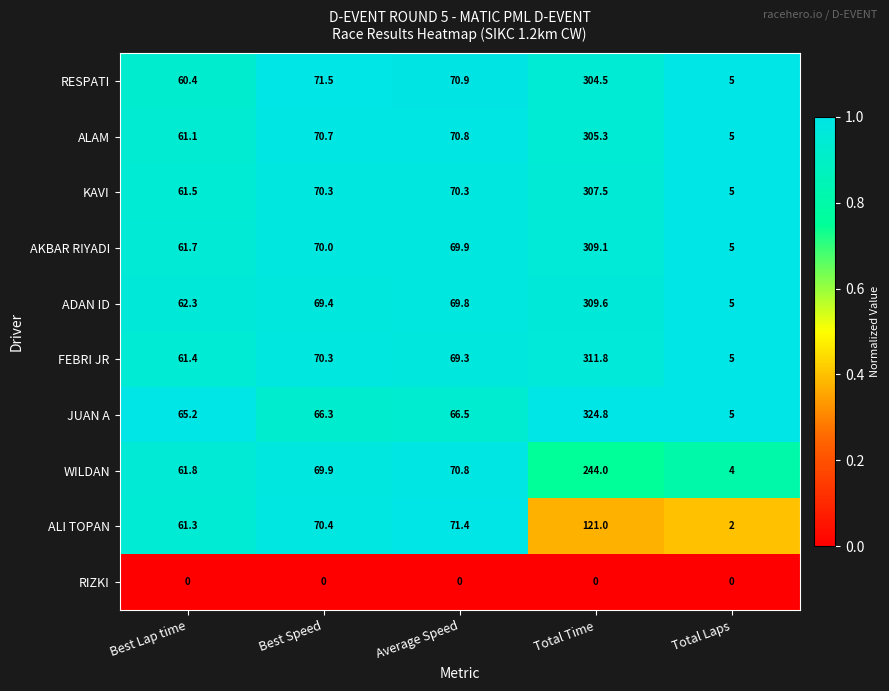

At how many categories does at least one series exceed 0?

5